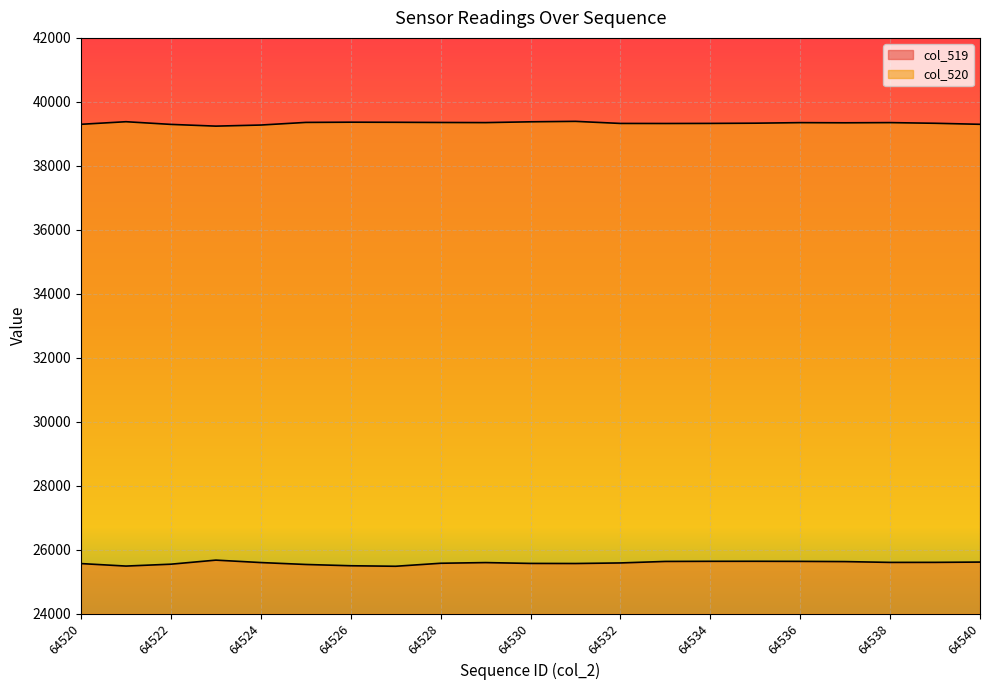

How many interior local peaks does the col_519 series have?

3